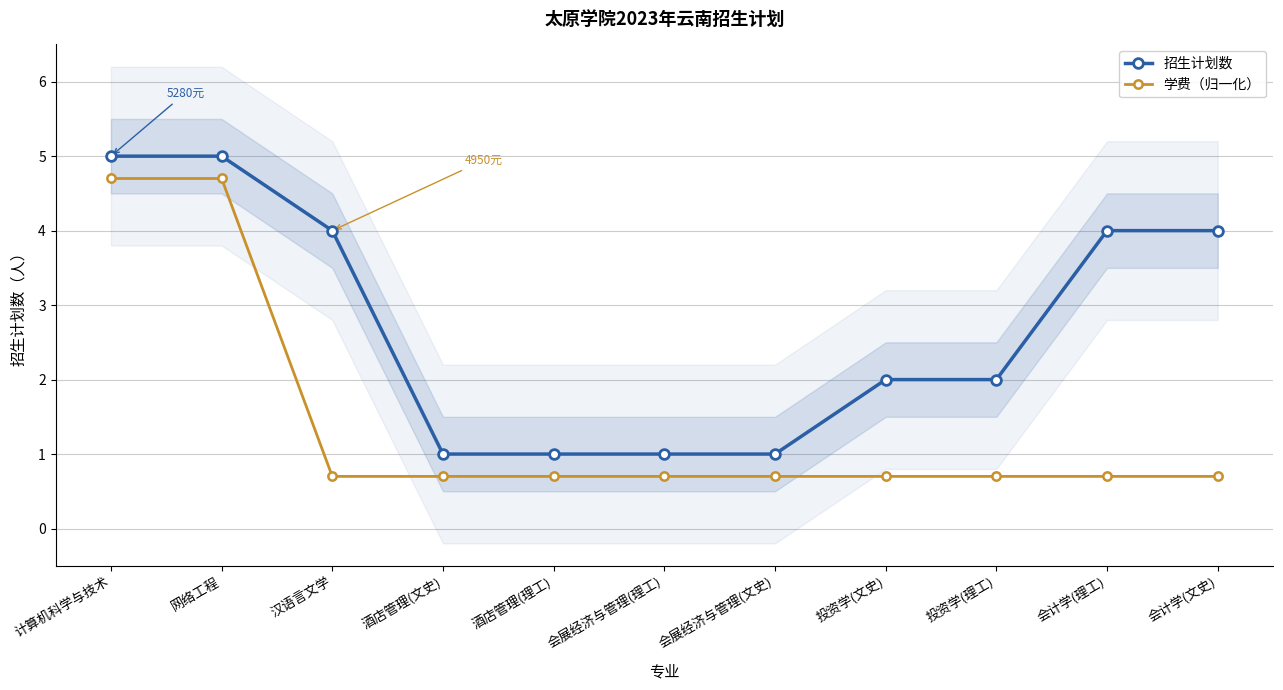

What position from the left is 酒店管理(理工)?

5